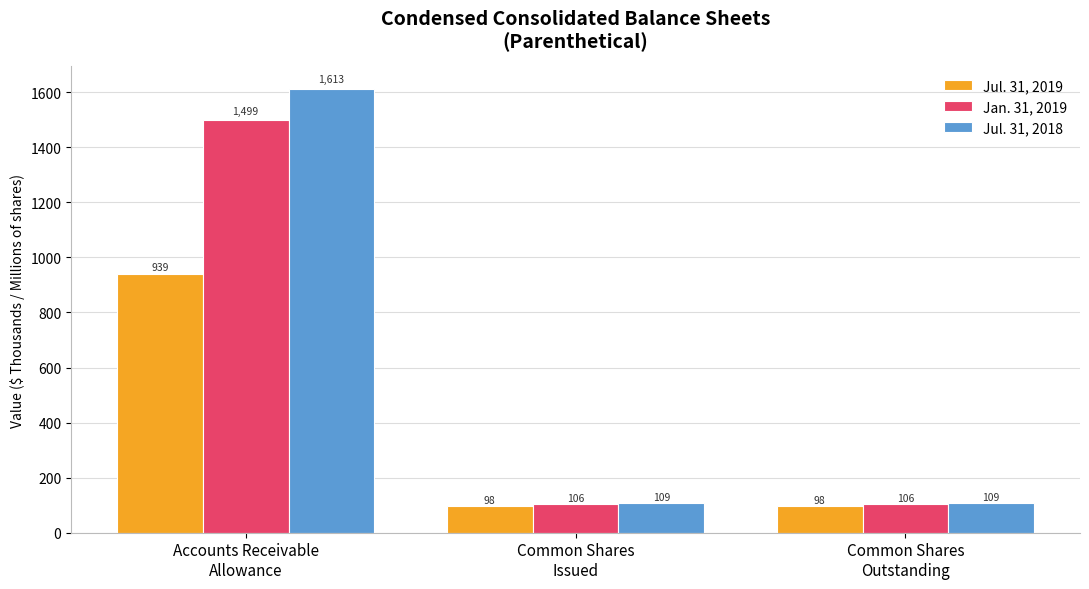

List the series in order of their overall mean, highest first.

Jul. 31, 2018, Jan. 31, 2019, Jul. 31, 2019